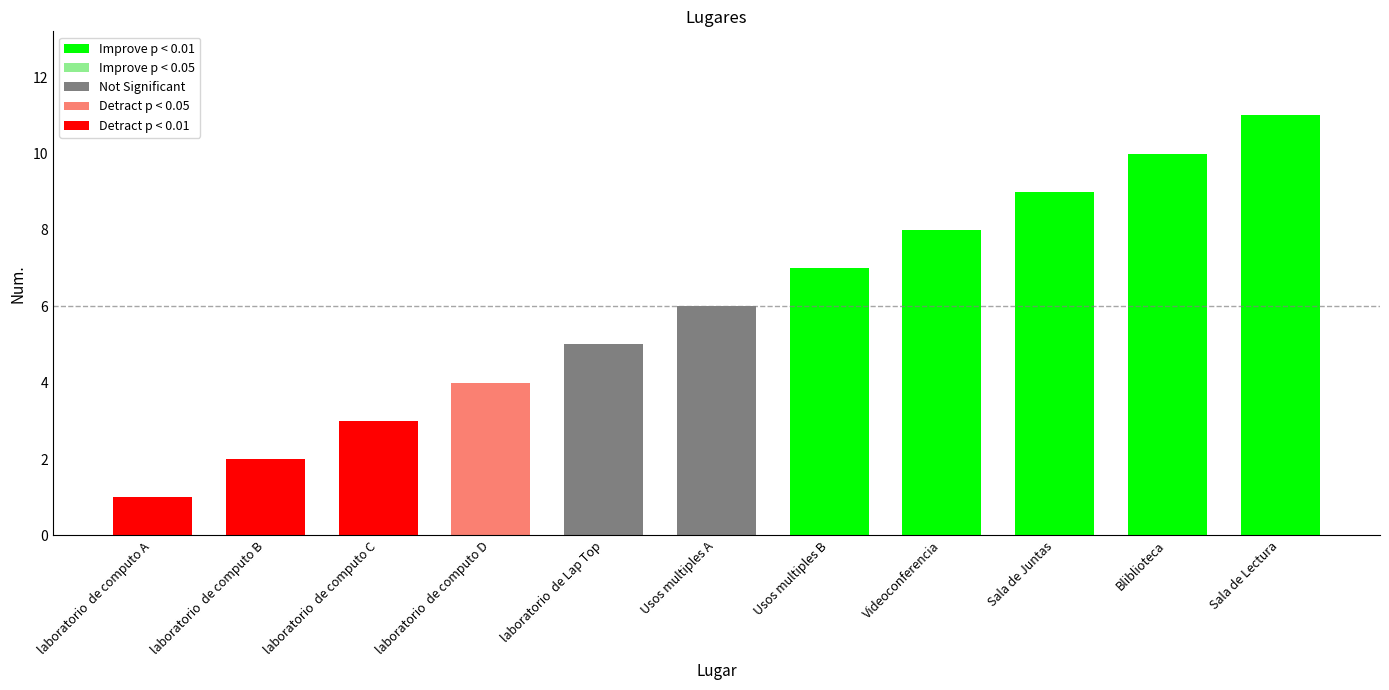

Is it true that the value at laboratorio  de computo B is 2?

True